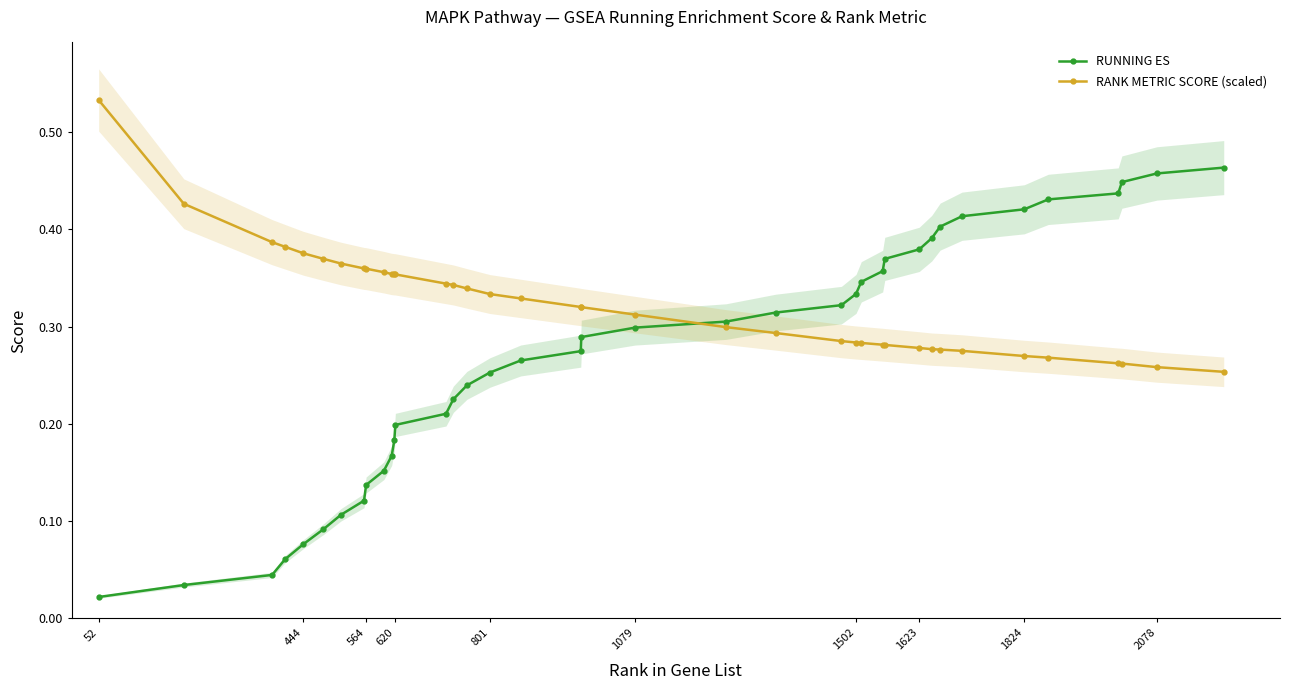

Where is RUNNING ES nearest to the value 0?

52